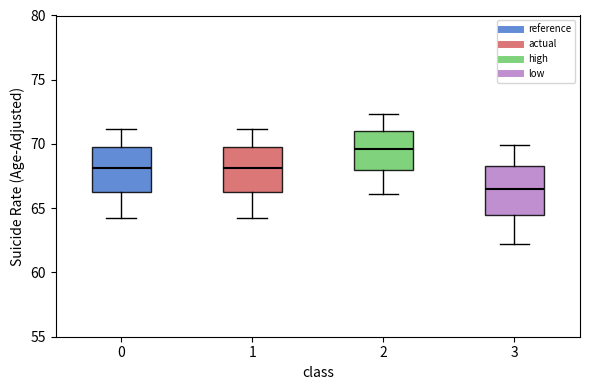

Which box has the highest median line?

2